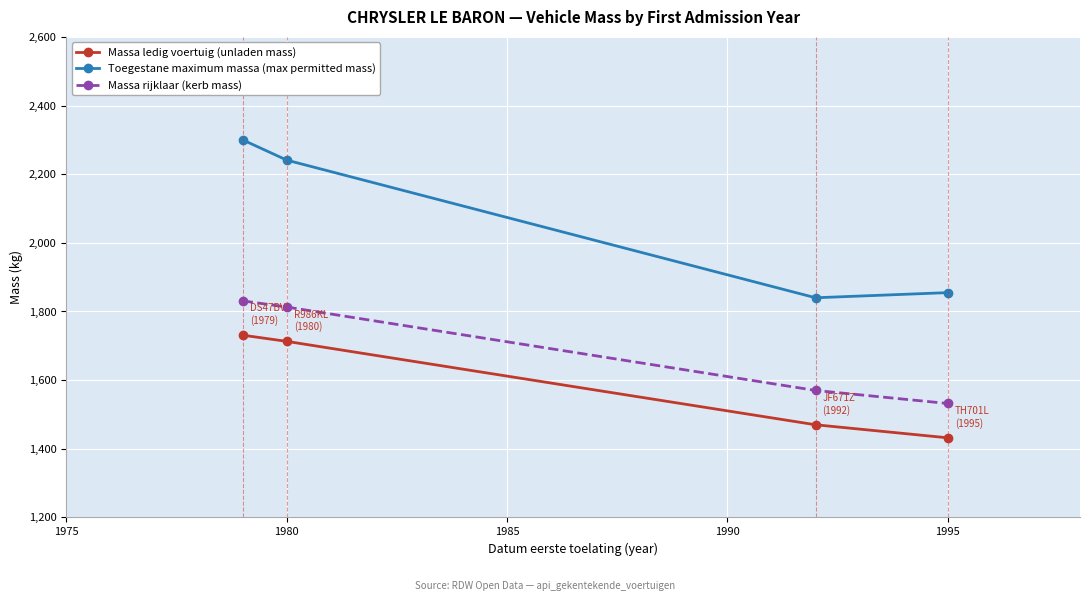

What is the maximum value shown in the chart?

2300